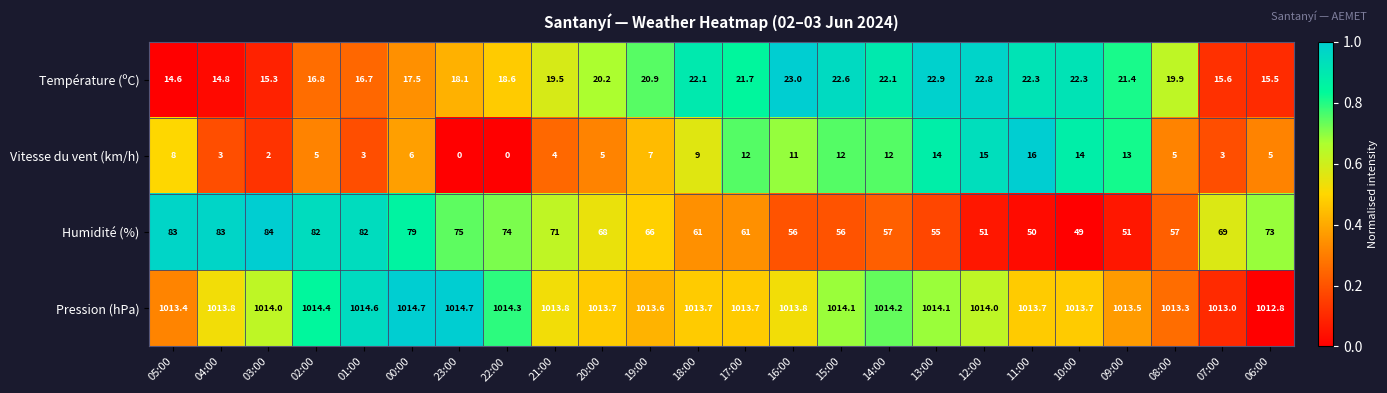

What is the spread (max minus min) of values at 10:00?

999.7